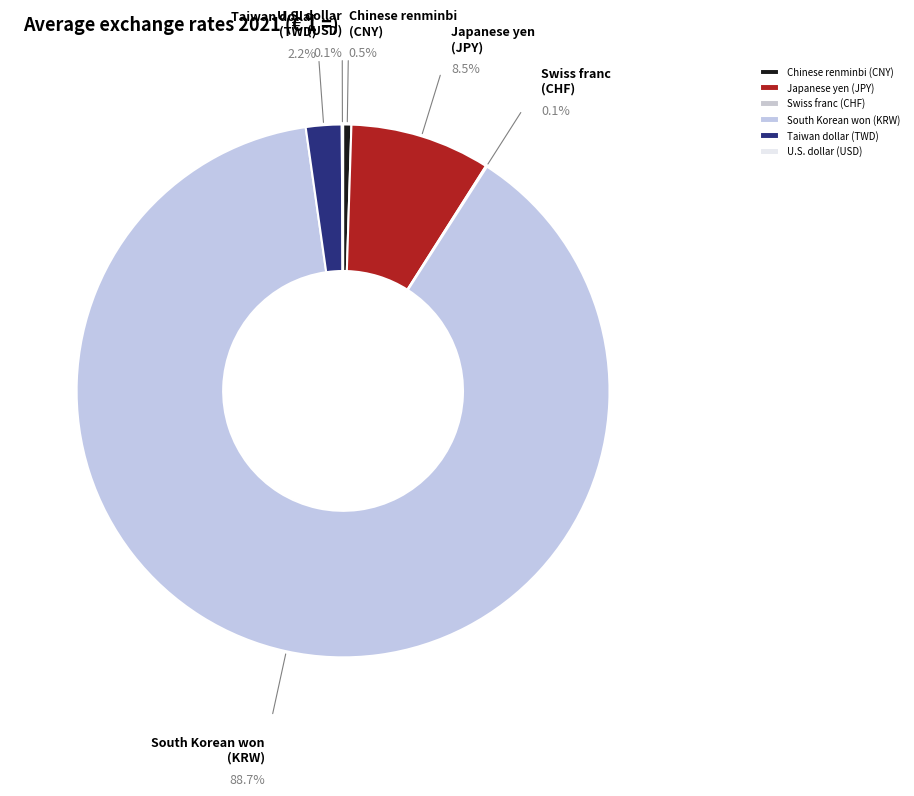

To the nearest percent, what is the difference between the Swiss franc (CHF) and Japanese yen (JPY) slice percentages?

8%